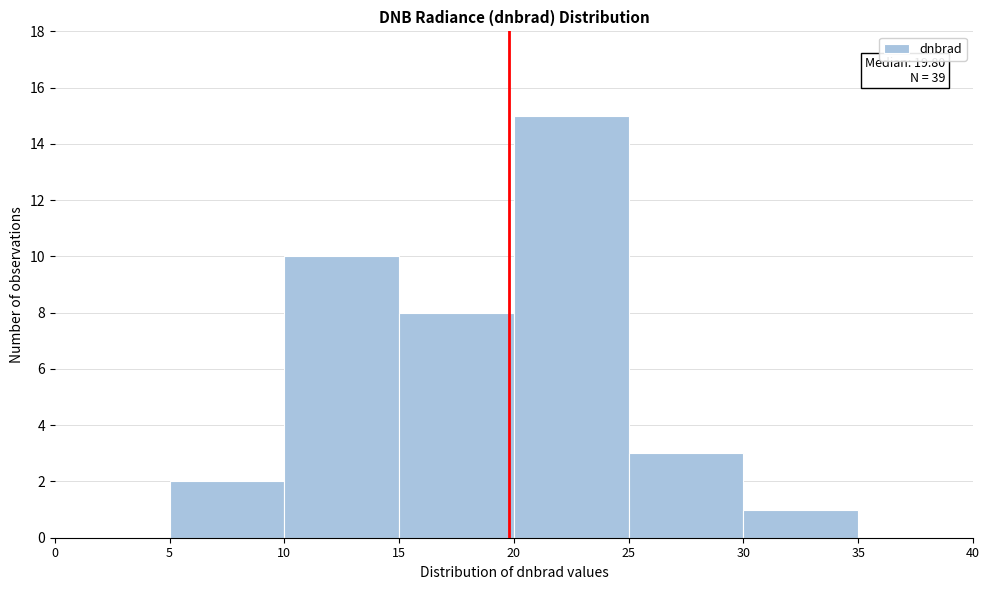

Which range on the x-axis has the tallest bar?

20 to 25